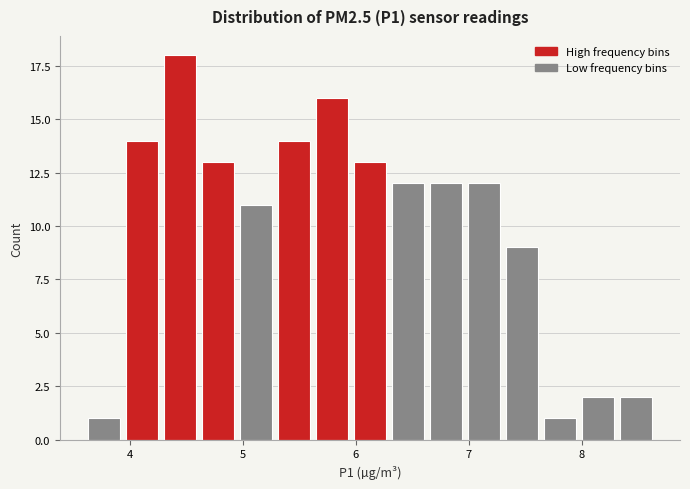

Around what value on the x-axis is the tallest bar? Give the approximate position of its centre, as read against the axis.

4.4